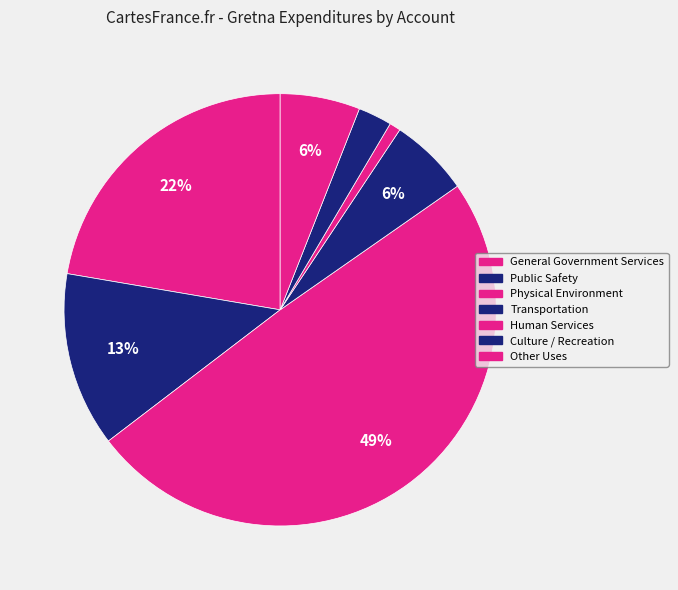

Does Human Services account for over 50% of the chart?

No